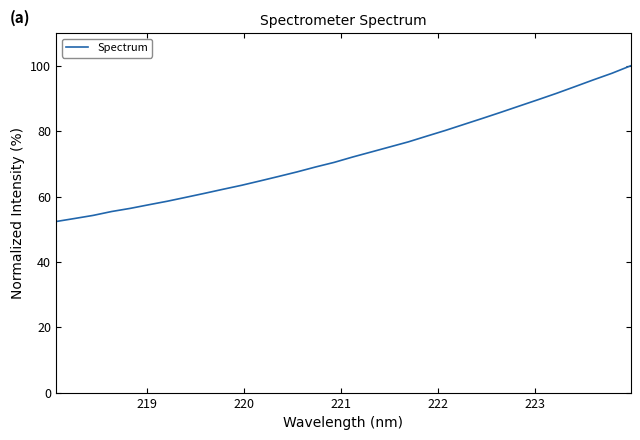

What is the maximum value shown in the chart?

100.0